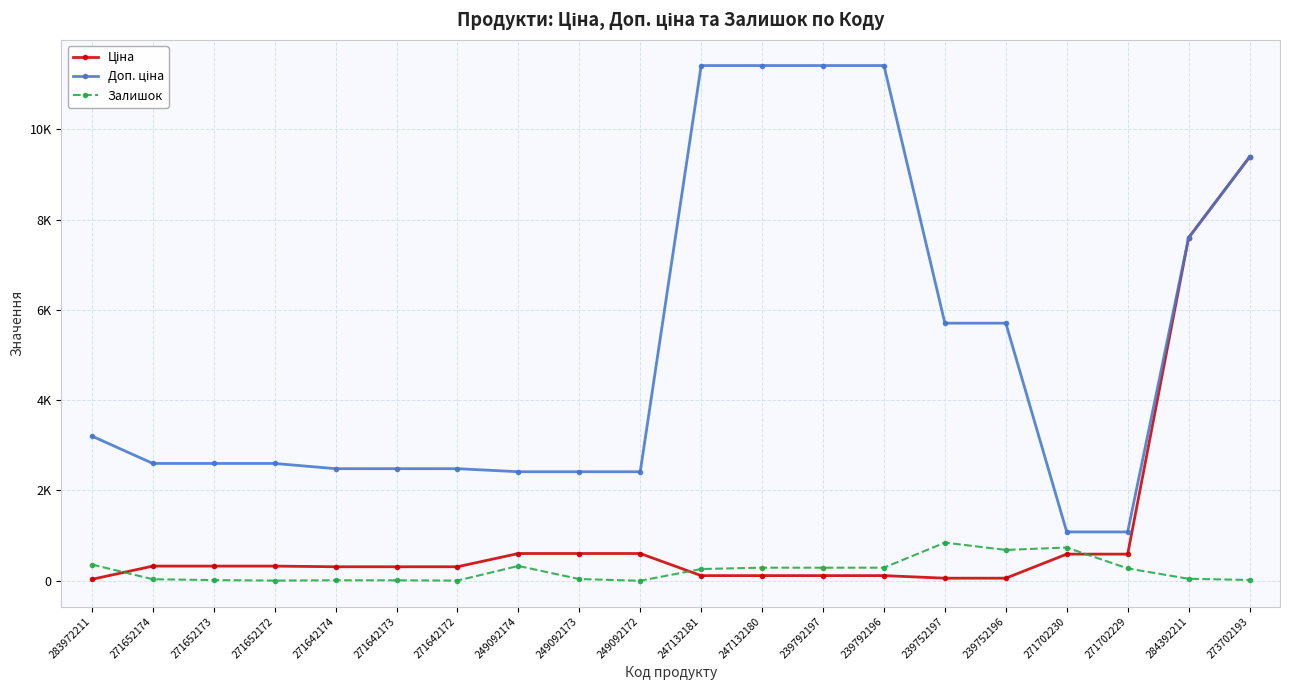

What position from the left is 239752197?

15